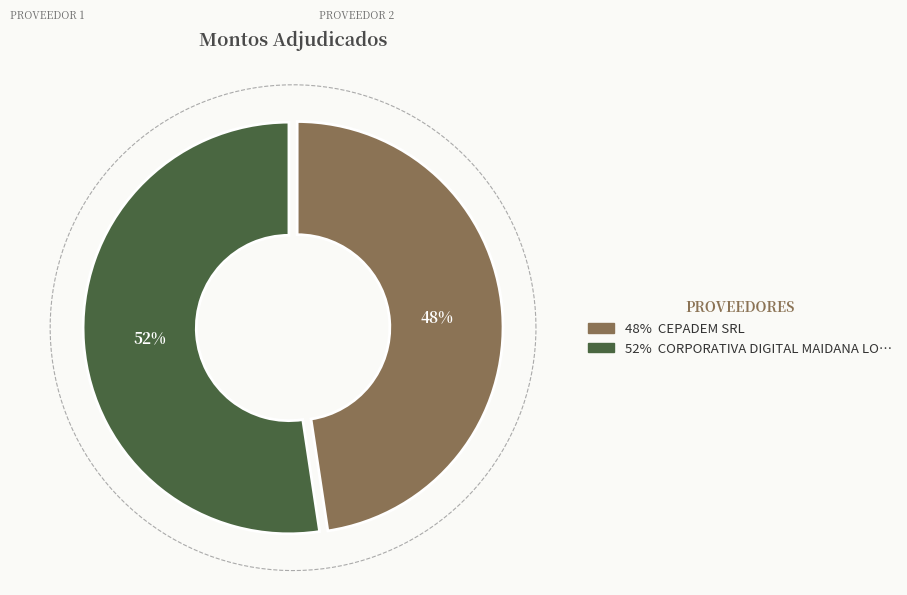

Is it true that CEPADEM SRL is 48% of the pie?

True